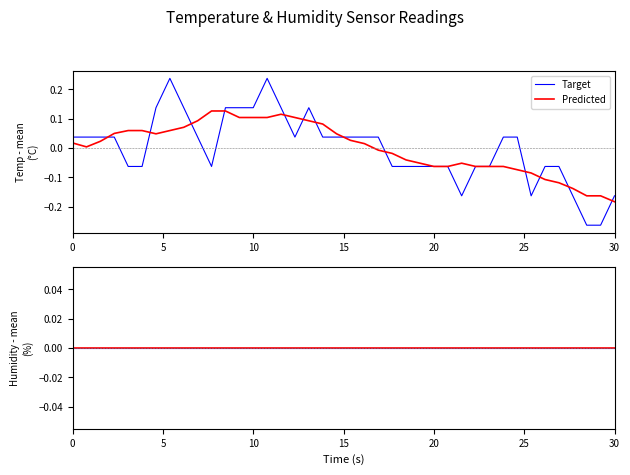

True or false: there are more than 0 points higher than both neighbors.

True